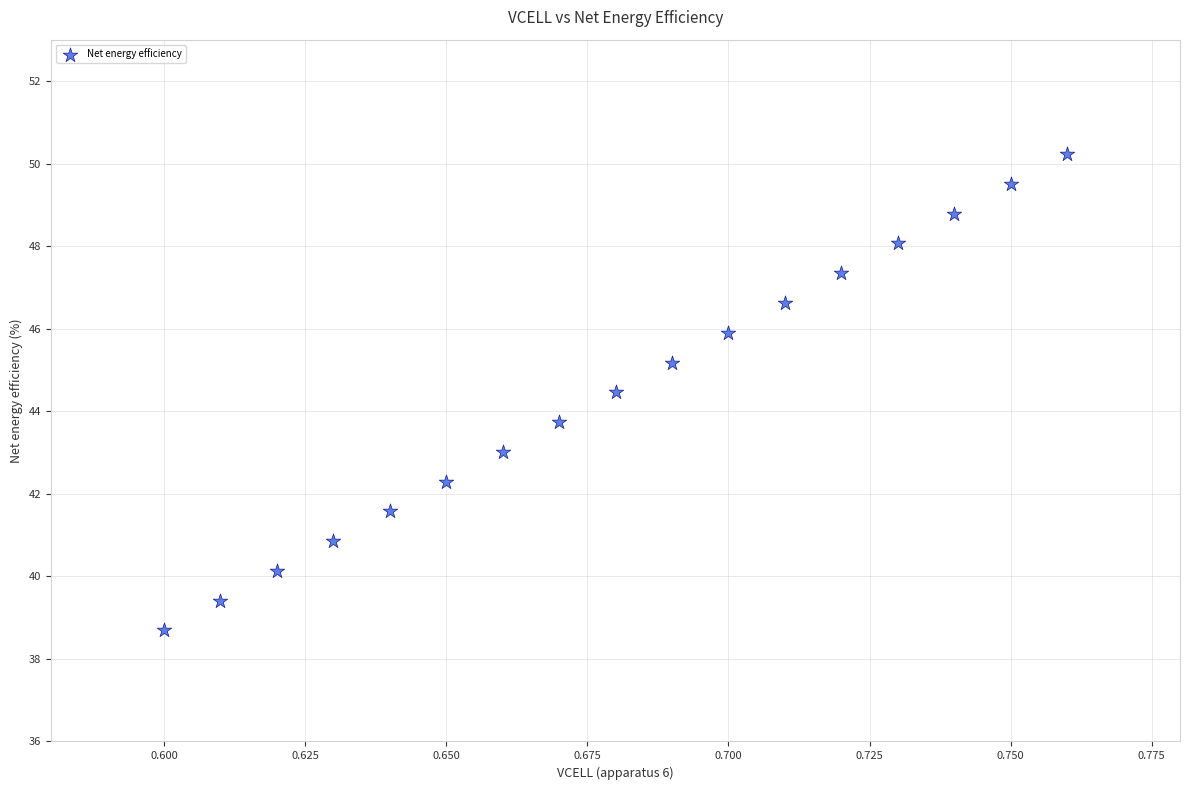

What is the range of Y values (max minus min)?

11.5